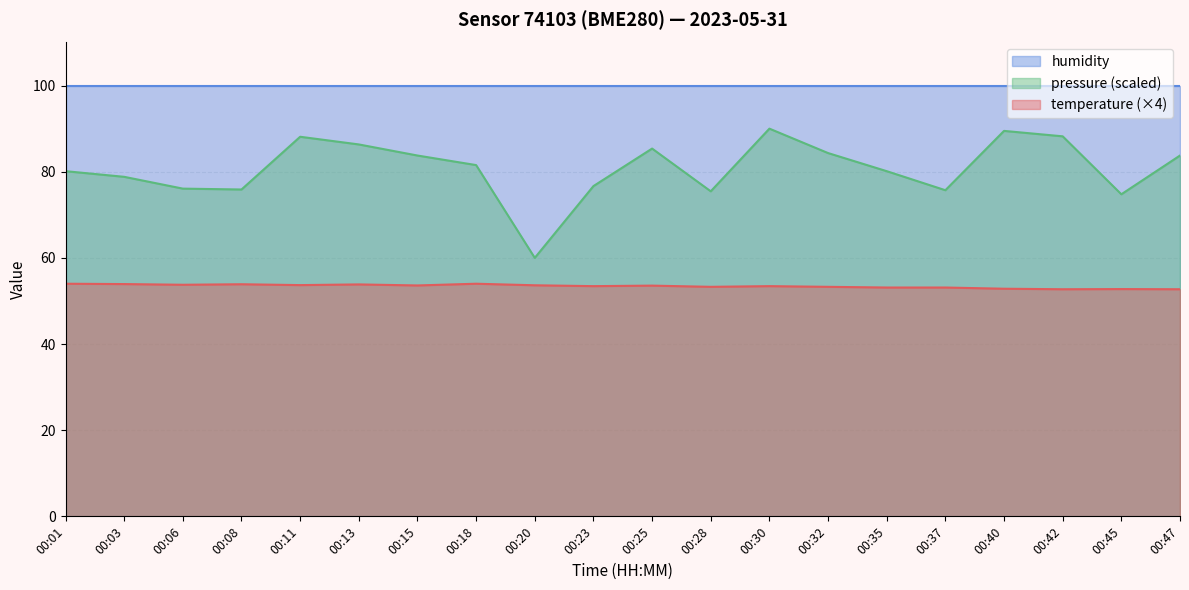

What is the difference between the highest and lowest values at 00:32?

46.7